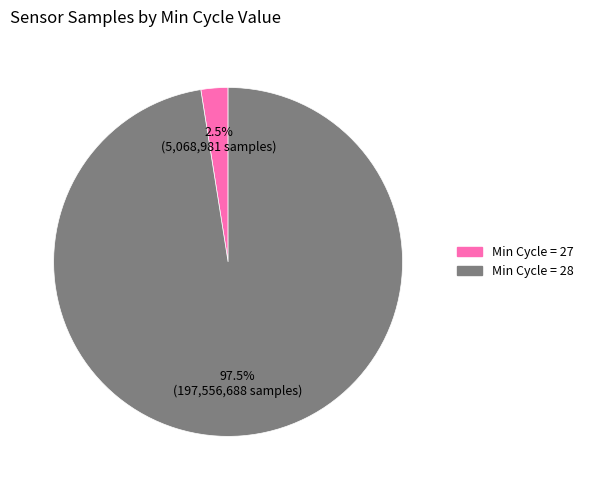

How many segments does this pie chart have?

2